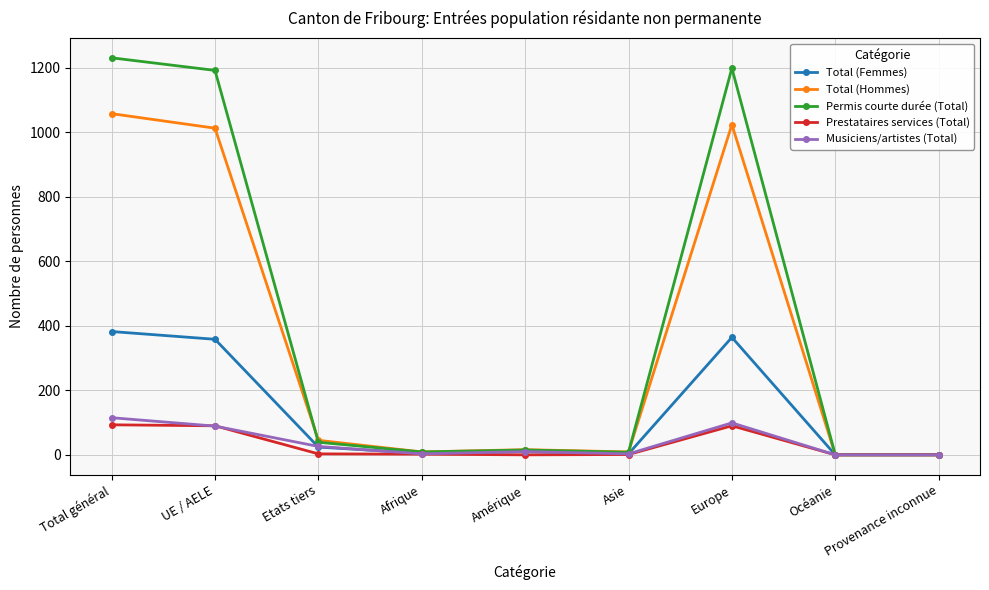

What is the label of the 7th point from the right?

Etats tiers